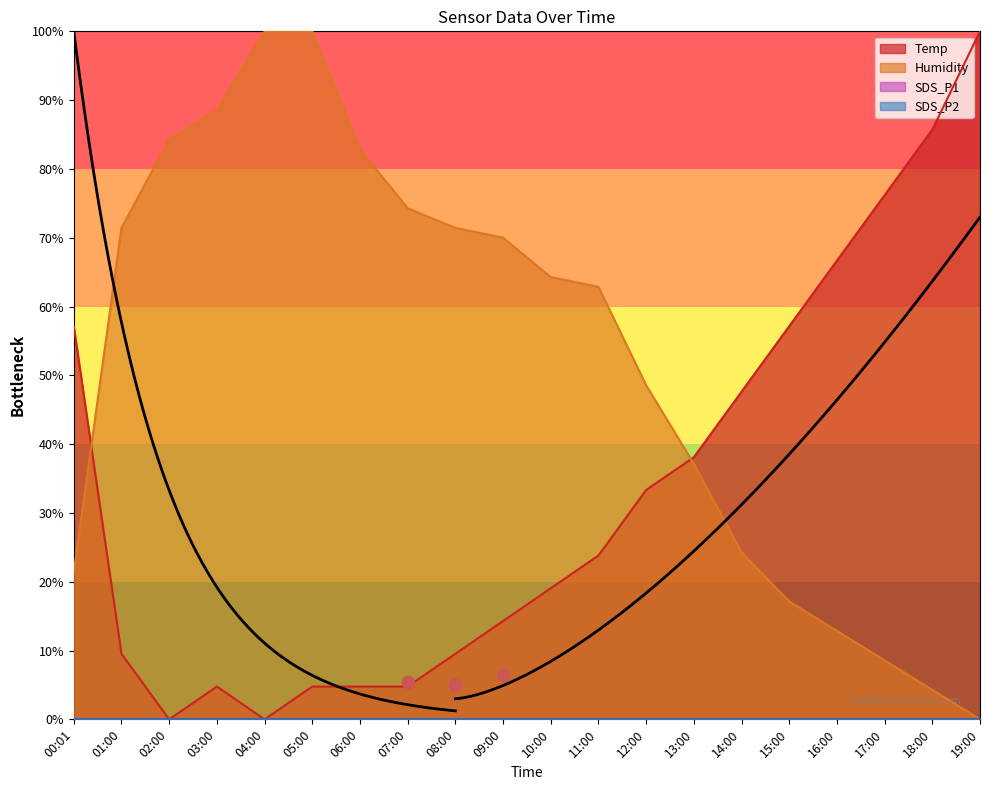

Is it true that Temp equals 85.7 at 18:00?

True